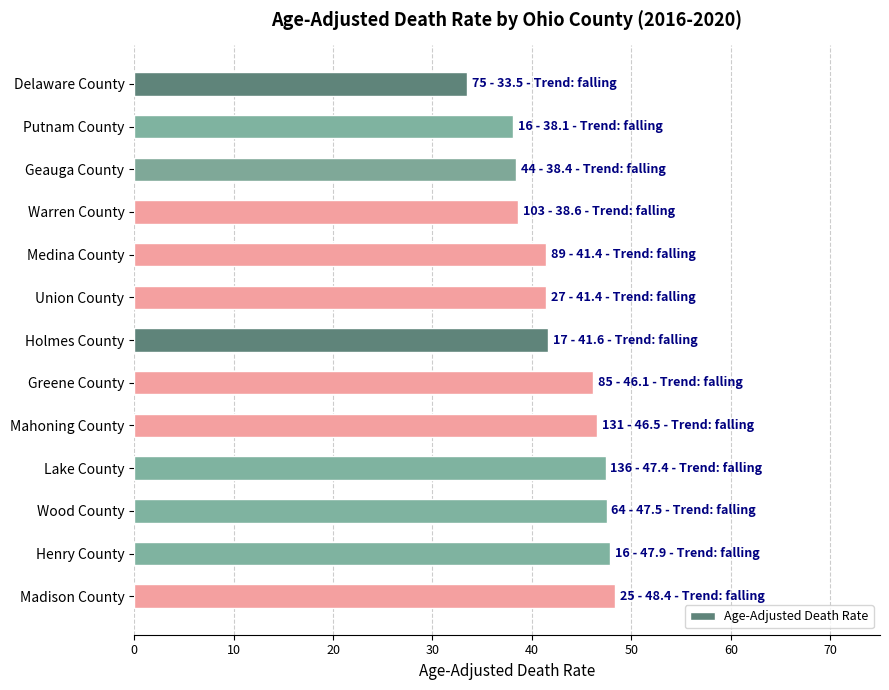

Between Madison County and Medina County, which is larger?

Madison County